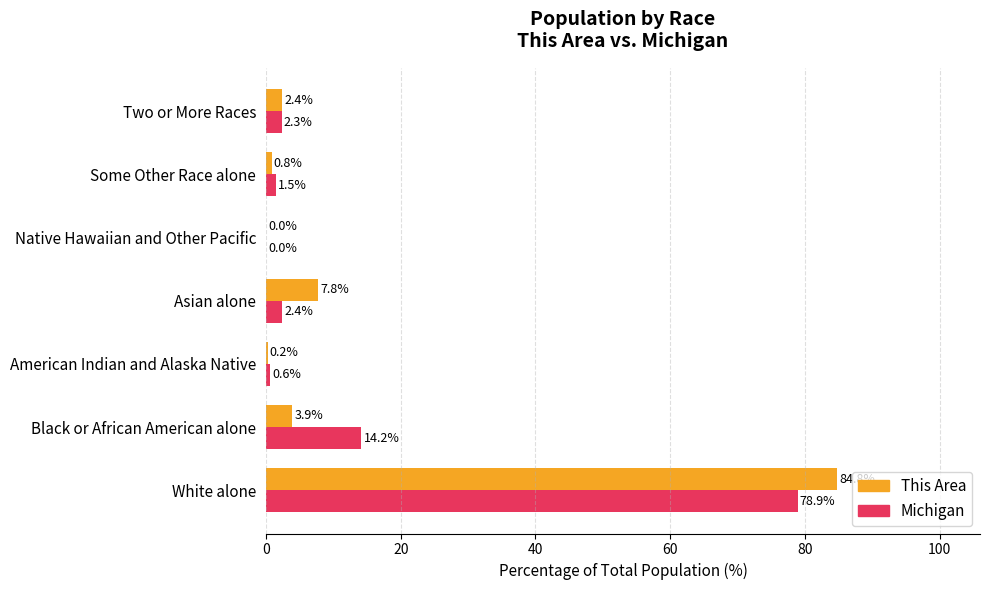

What is the greatest value displayed?

84.8